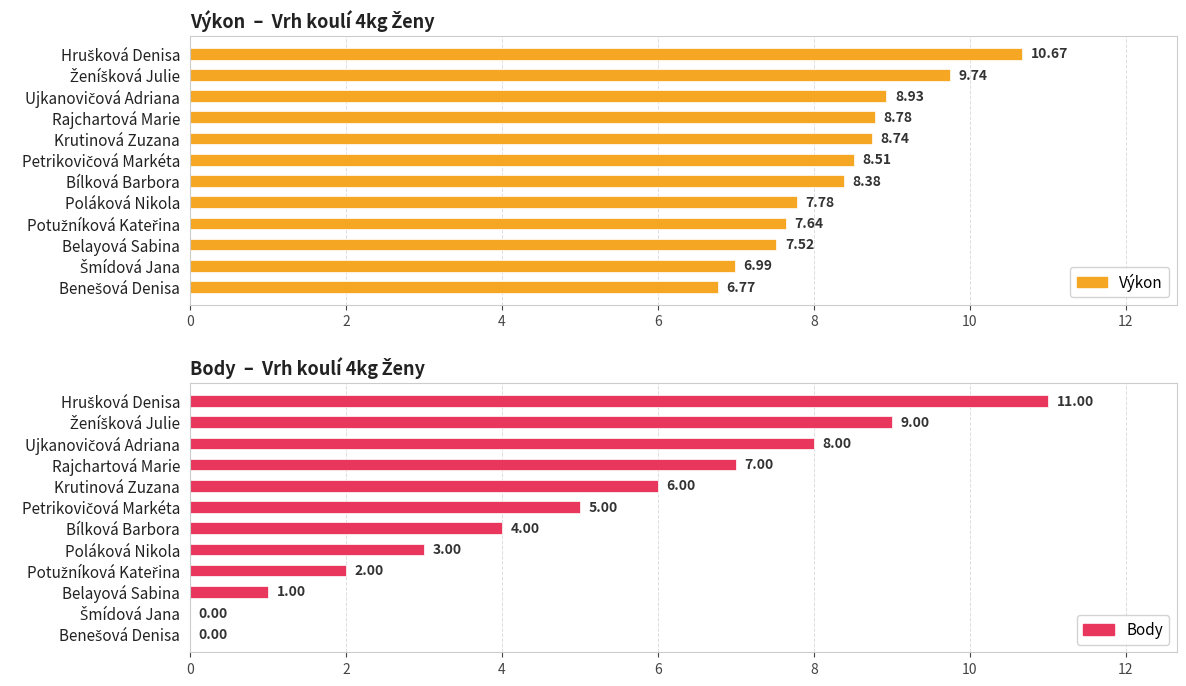

The value of Body at 0 is 11.0. True or false?

True